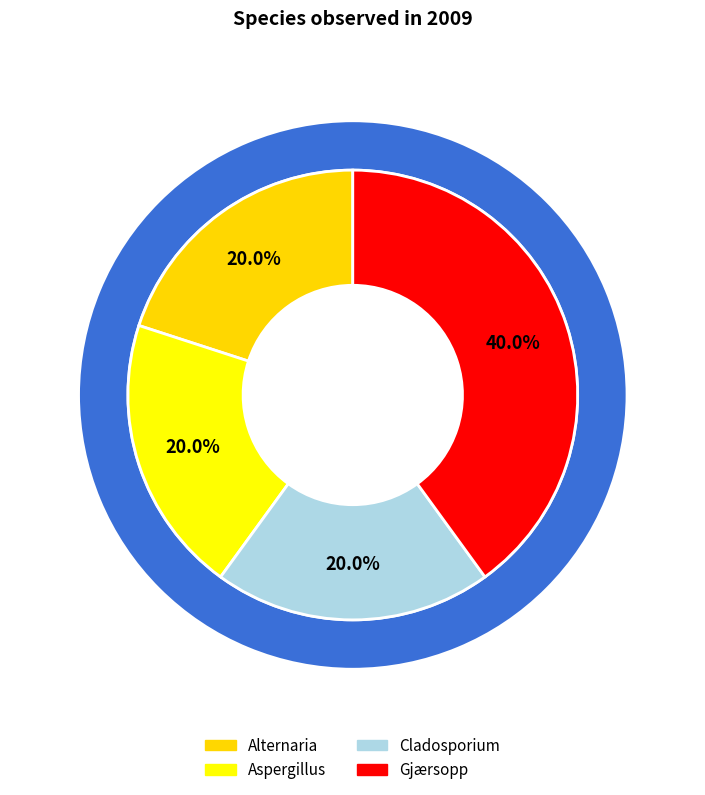

Does Aspergillus account for over 50% of the chart?

No